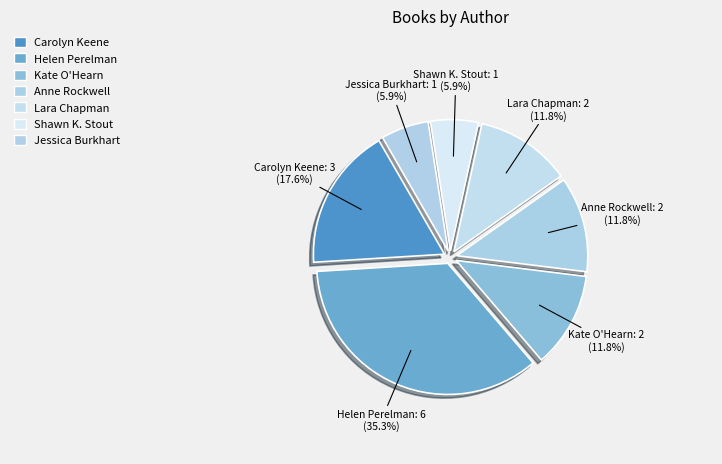

Which category has the biggest portion of the pie?

Helen Perelman